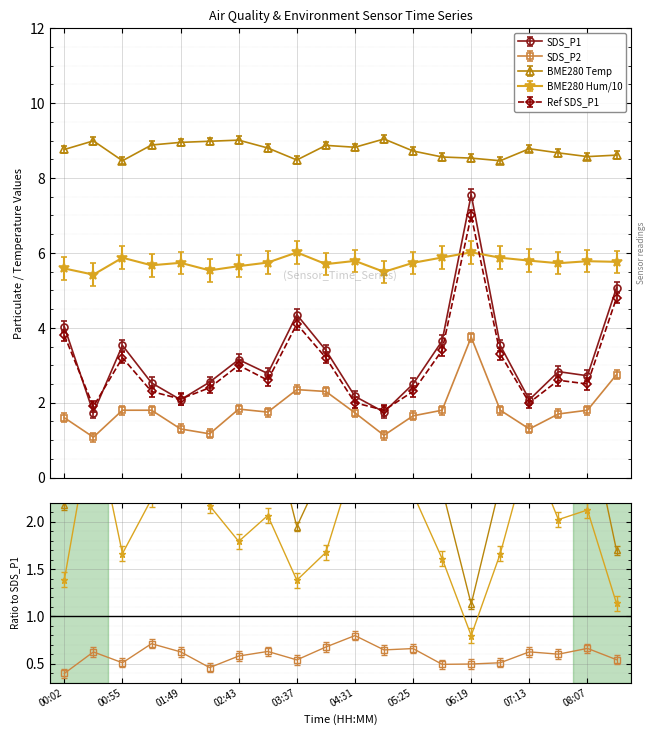

True or false: BME280_hum and SDS_P2 intersect in this chart.

False